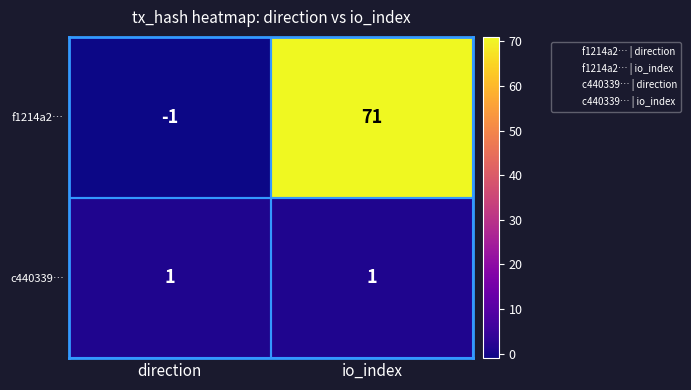

Is it true that c440339… equals 1 at io_index?

True